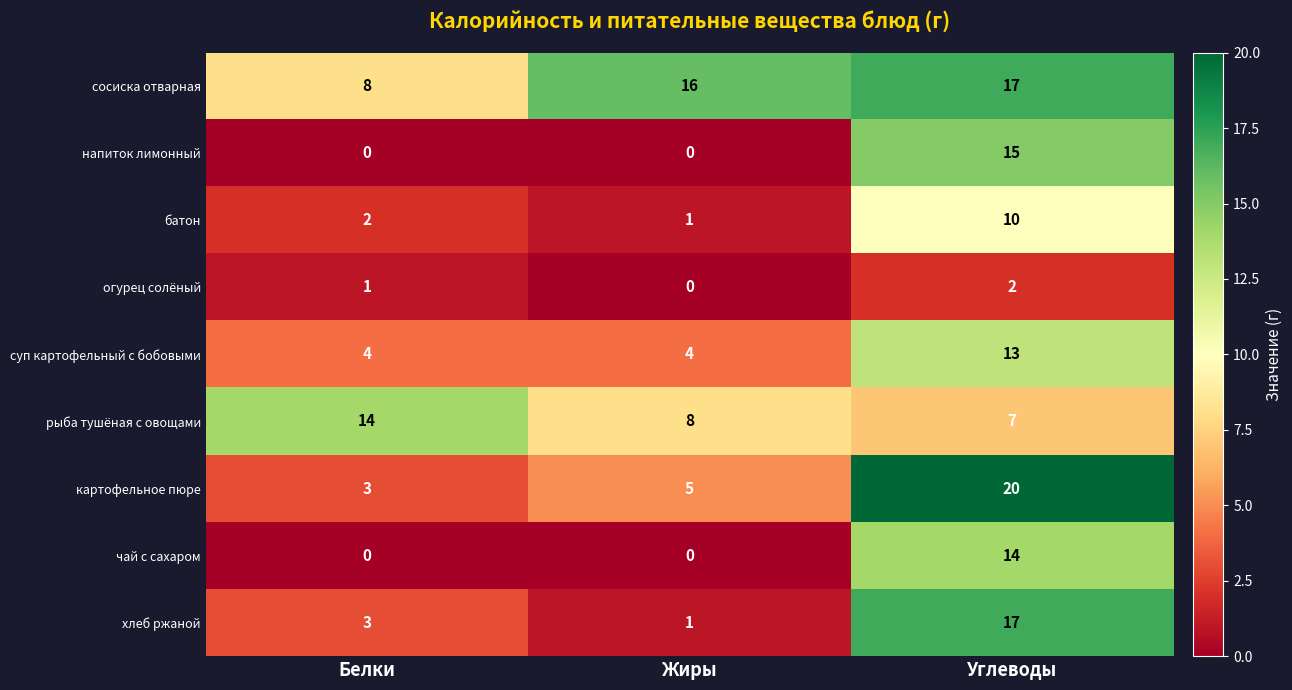

What is the difference between the рыба тушёная с овощами values at Жиры and Белки?

6